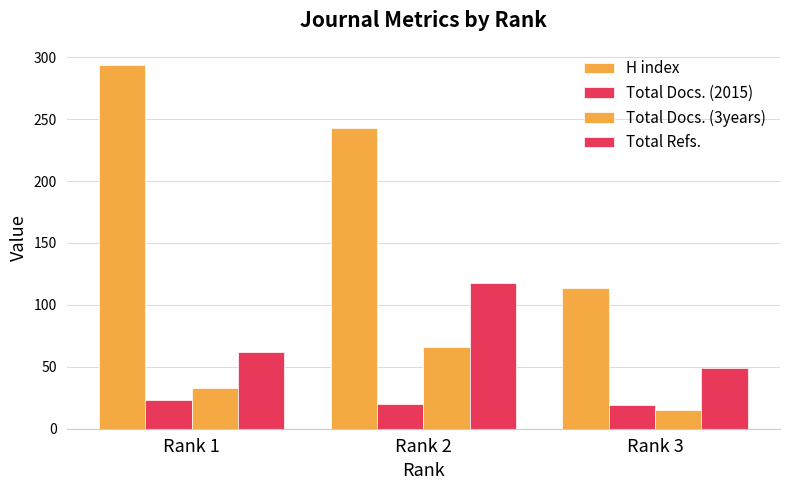

What is the value of the H index bar at the 2nd from the left?

243